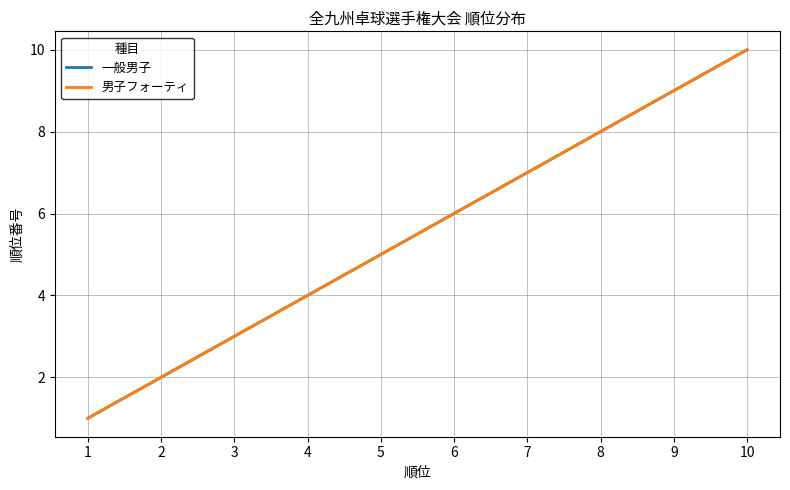

True or false: 一般男子 has a value of 4 at 7.

False